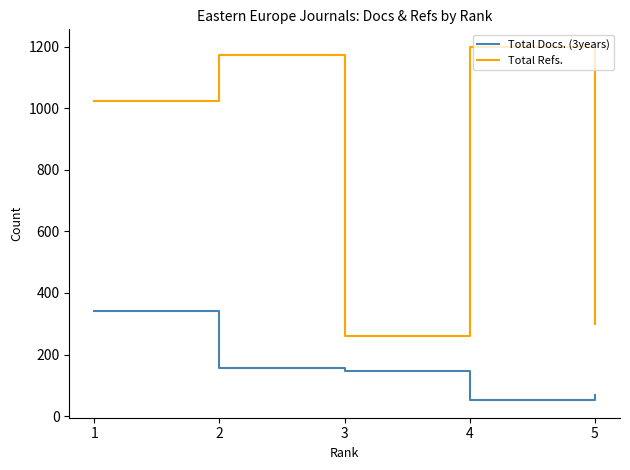

True or false: Total Refs. and Total Docs. (3years) cross at least once.

False